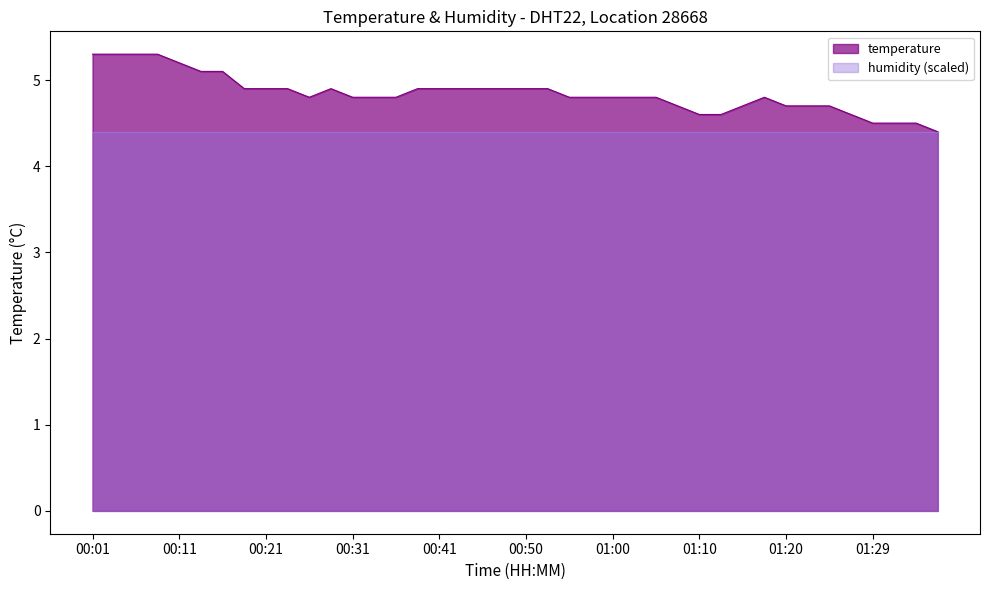

Is it true that the value at 01:00 is 1.4?

False